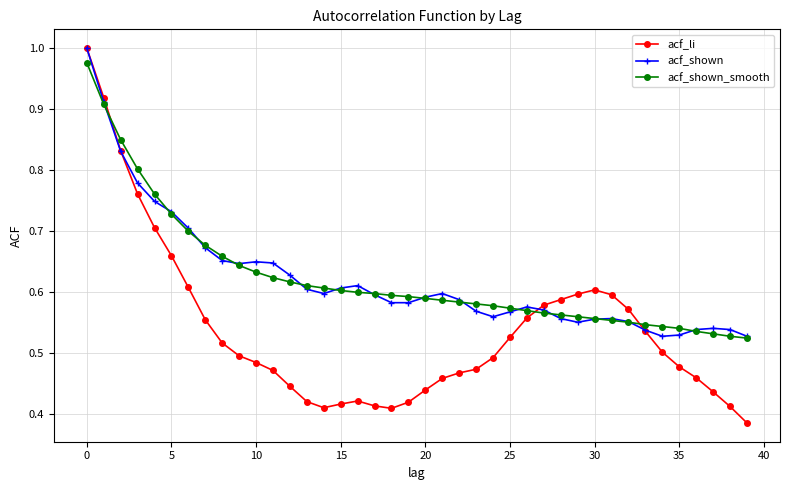

Which series has the largest range (max minus min)?

acf_li